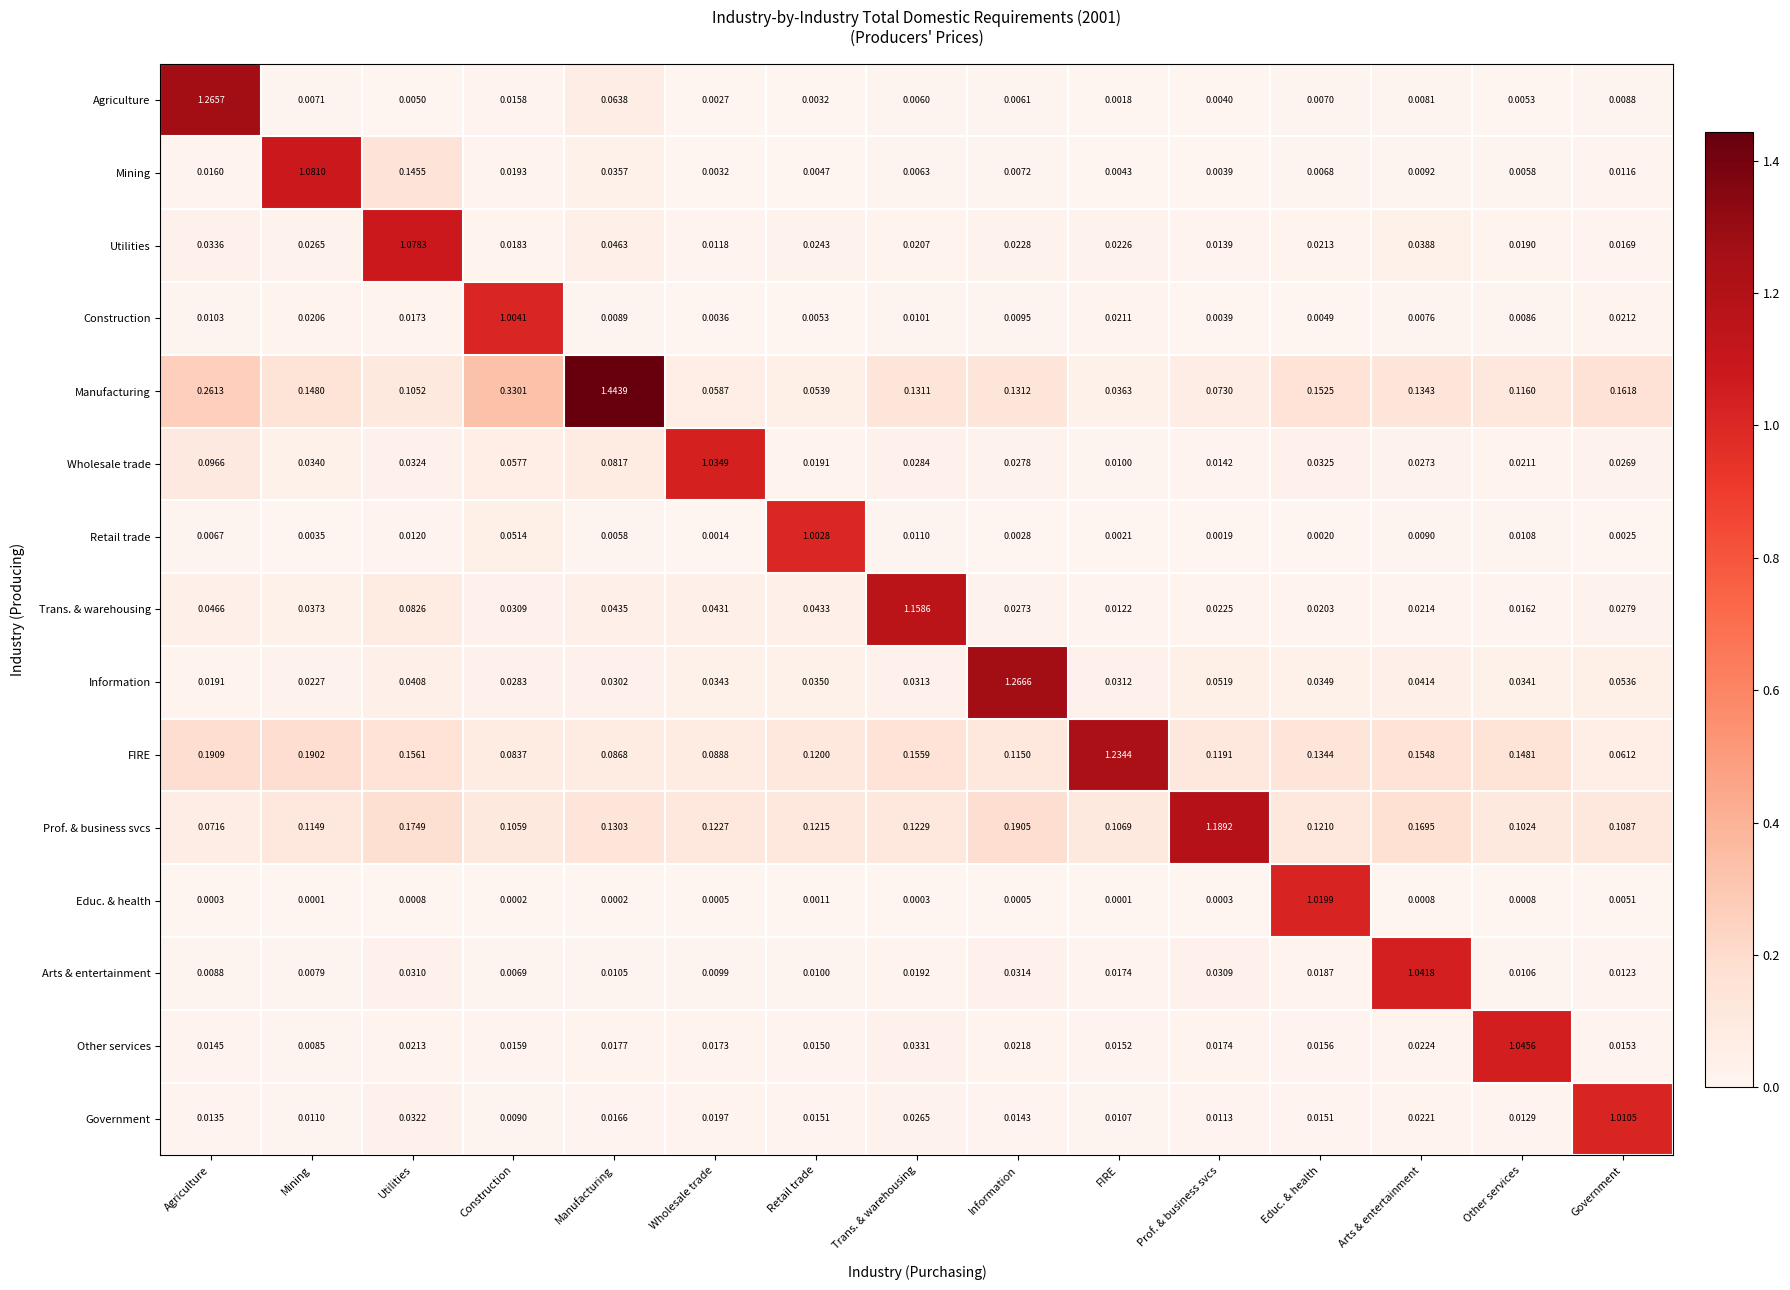

Which label corresponds to the largest value in the chart?

Manufacturing